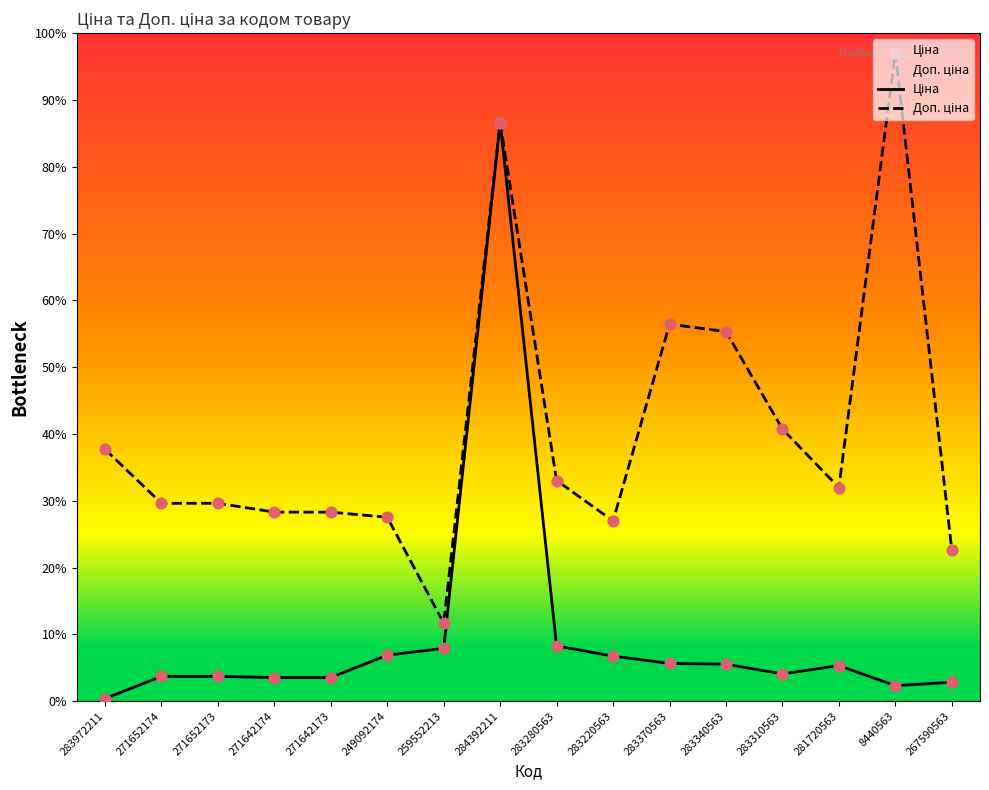

Which series has the largest total across all categories?

Доп. ціна